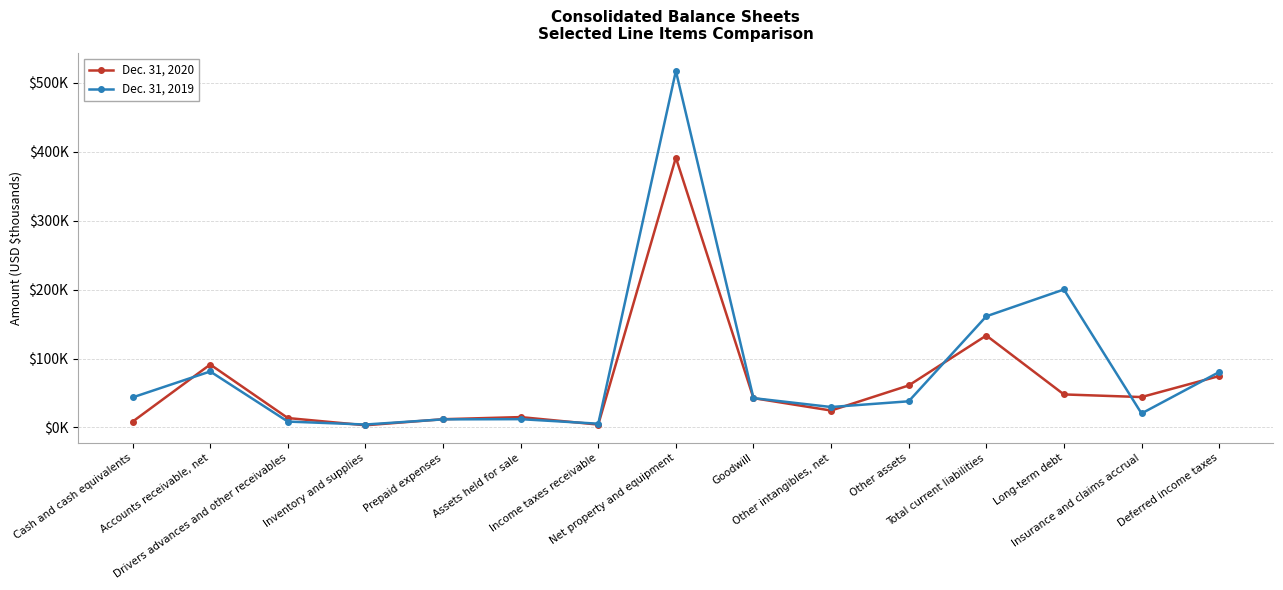

What is the average value of the Dec. 31, 2019 series?

83730